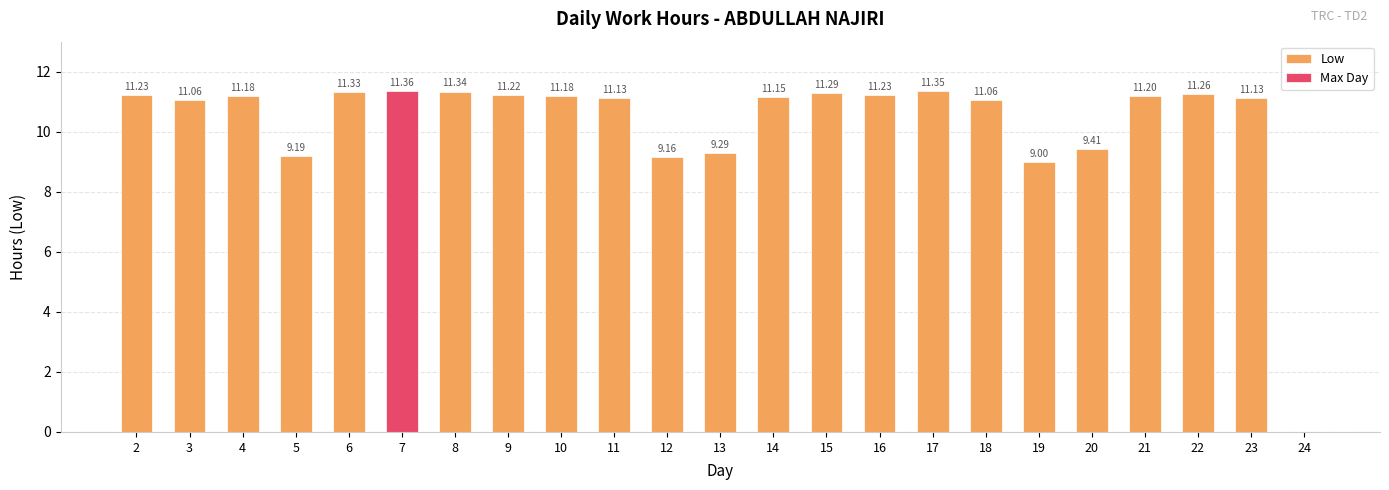

What is the value of the 8th bar from the left?

11.2